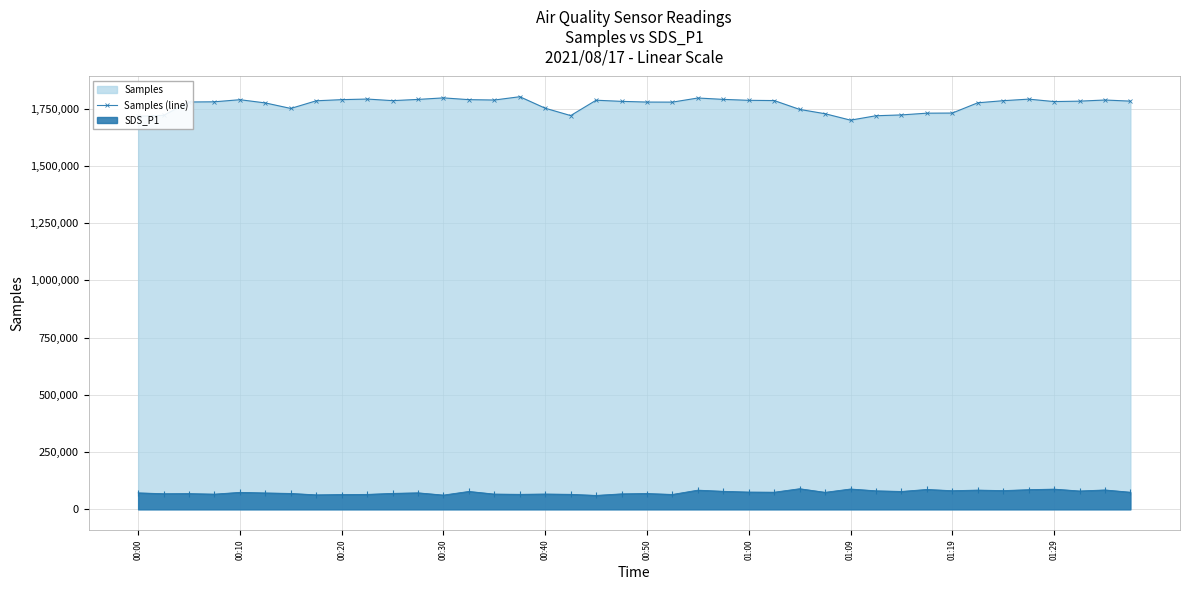

Rank the series by their maximum value, from lowest to highest.

SDS_P1, Samples (line)